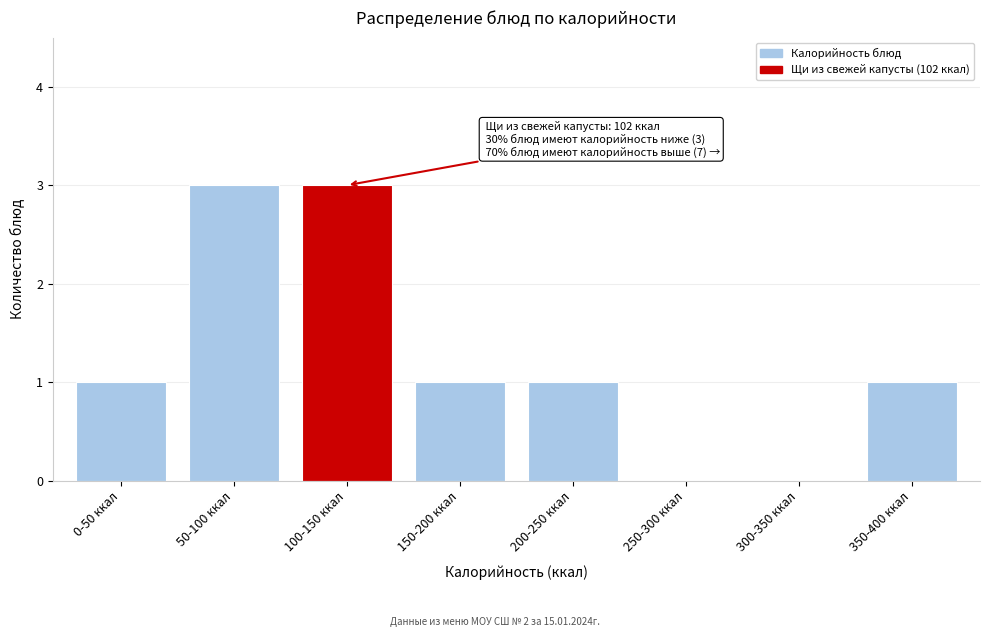

Reading left to right, extract all data points from this chart.

0-50 ккал=1	50-100 ккал=3	100-150 ккал=3	150-200 ккал=1	200-250 ккал=1	250-300 ккал=0	300-350 ккал=0	350-400 ккал=1